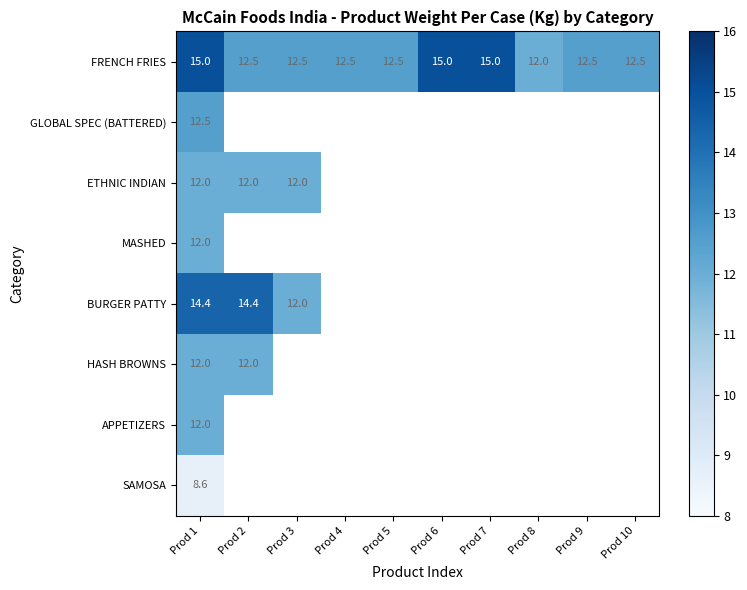

What is the difference between the maximum and second lowest values in the FRENCH FRIES series?

2.5